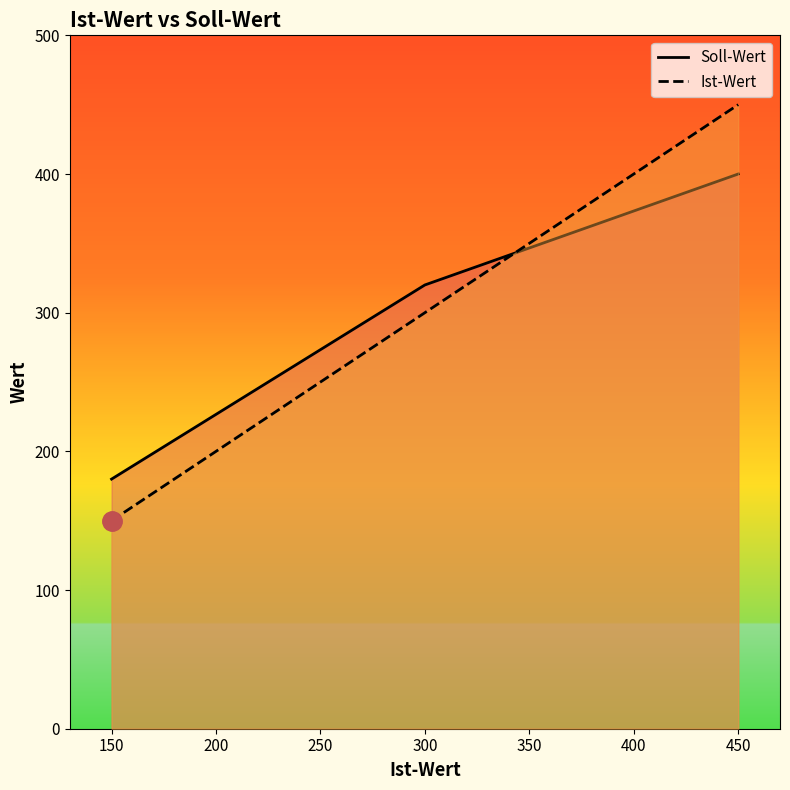

Is it true that Soll-Wert equals 180 at 150?

True